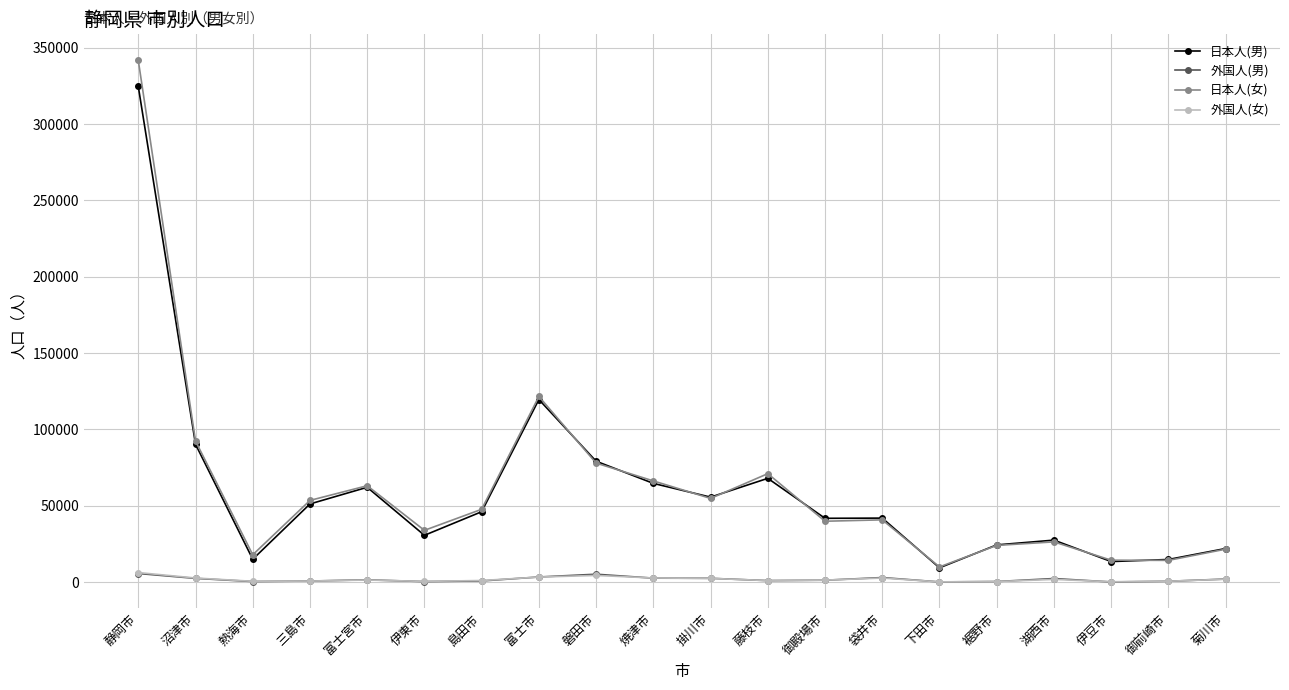

What is the sum of all 外国人(男) values?

36766